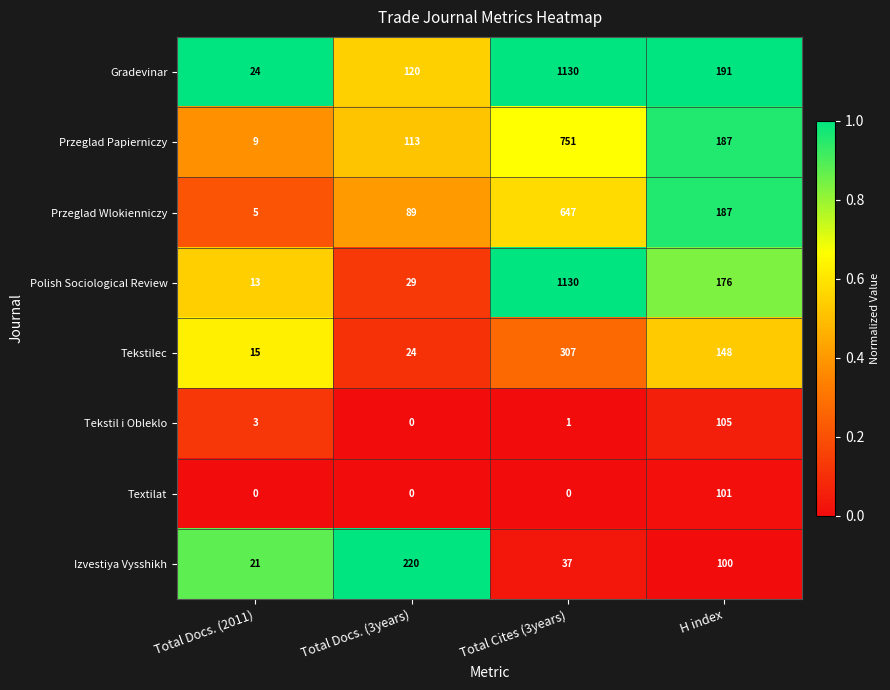

True or false: Polish Sociological Review has a value of 176 at H index.

True